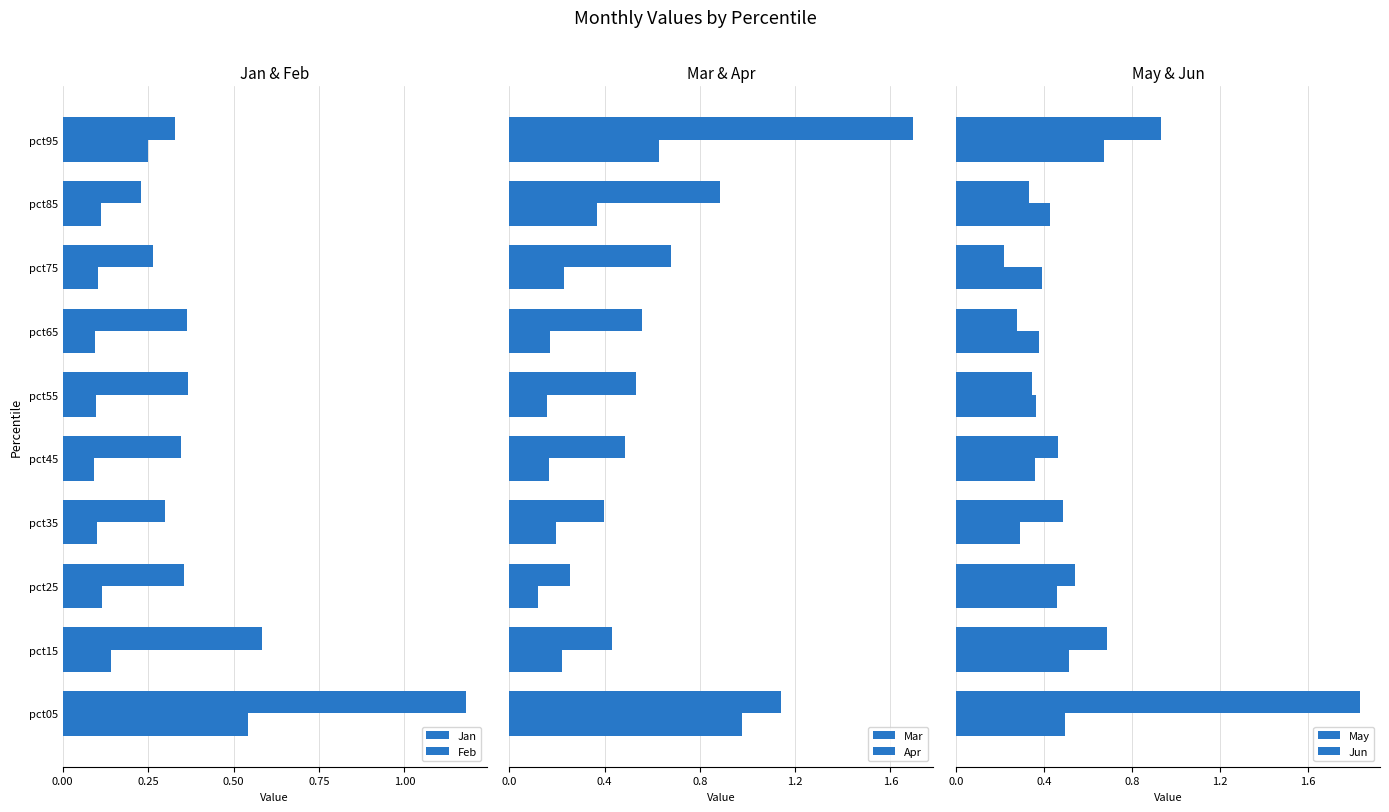

Rank the series by their maximum value, from lowest to highest.

Jan, May, Mar, Feb, Apr, Jun